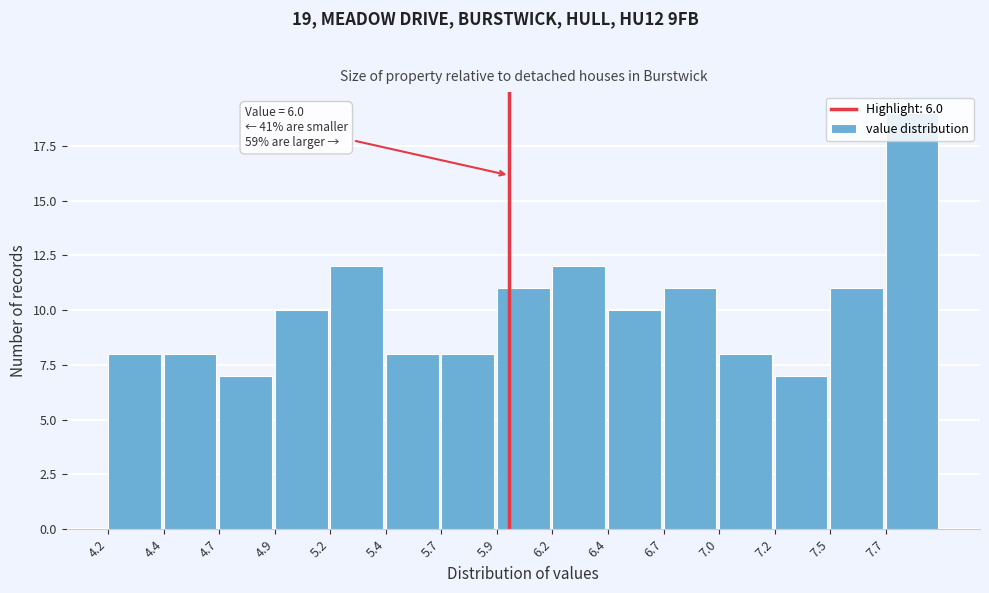

Is it true that the value at 7.7 is 34?

False